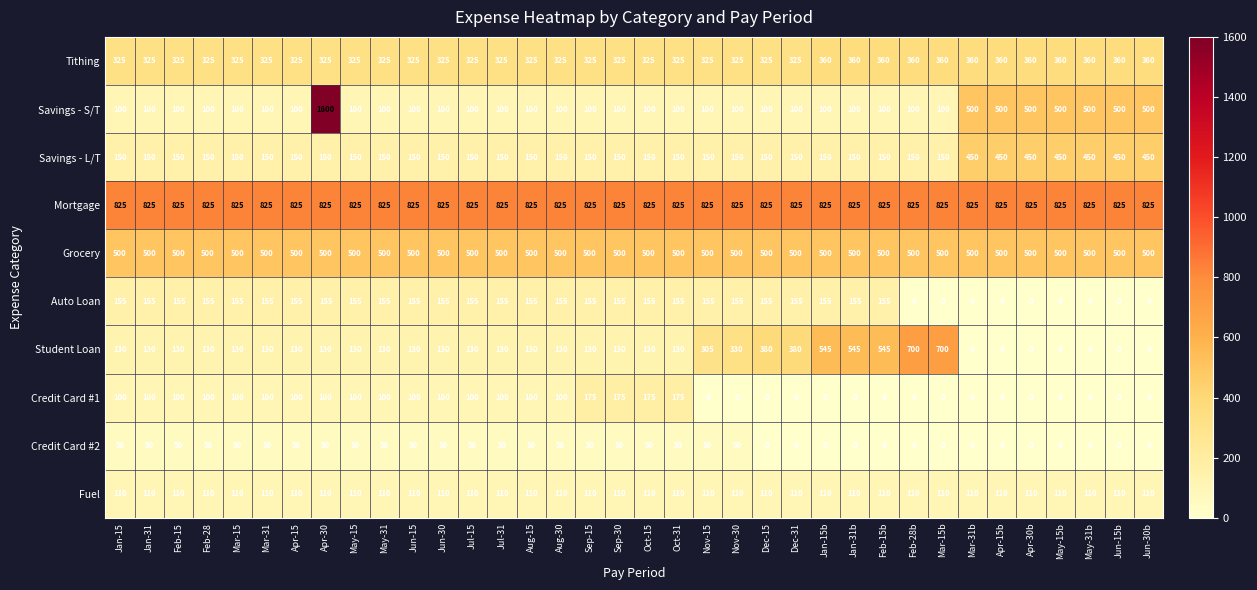

Rank the series by their maximum value, from lowest to highest.

Credit Card #2, Fuel, Auto Loan, Credit Card #1, Tithing, Savings - L/T, Grocery, Student Loan, Mortgage, Savings - S/T